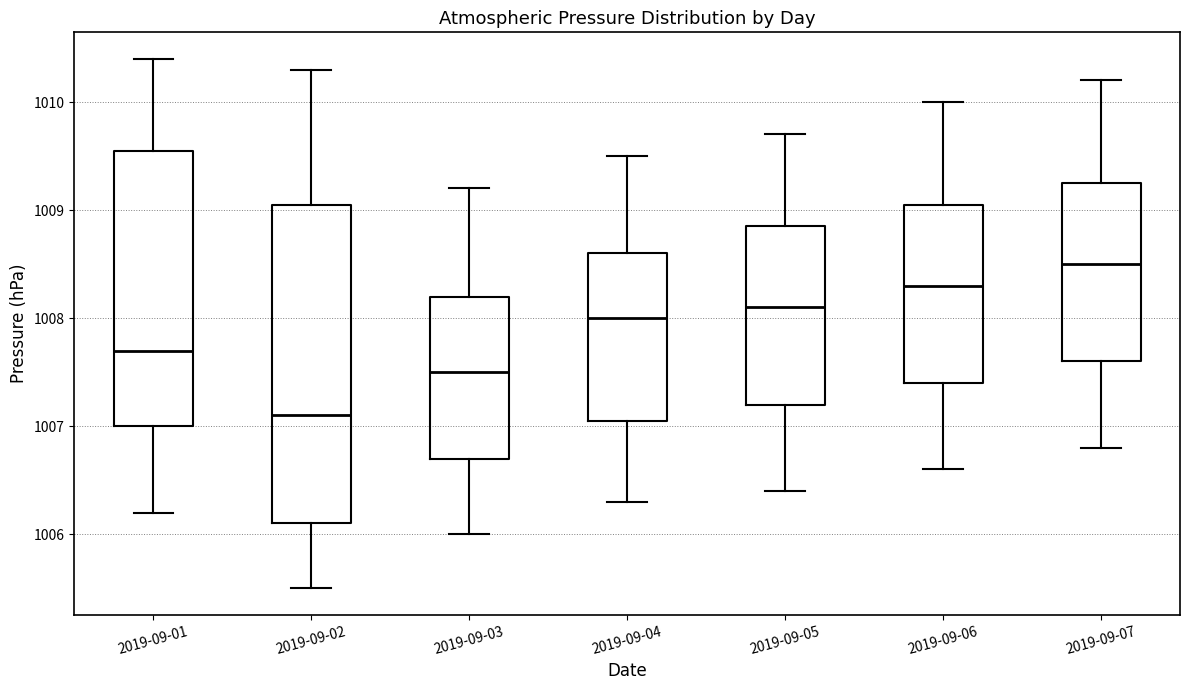

Comparing the boxes themselves (not the whiskers), which one is the tallest?

2019-09-02